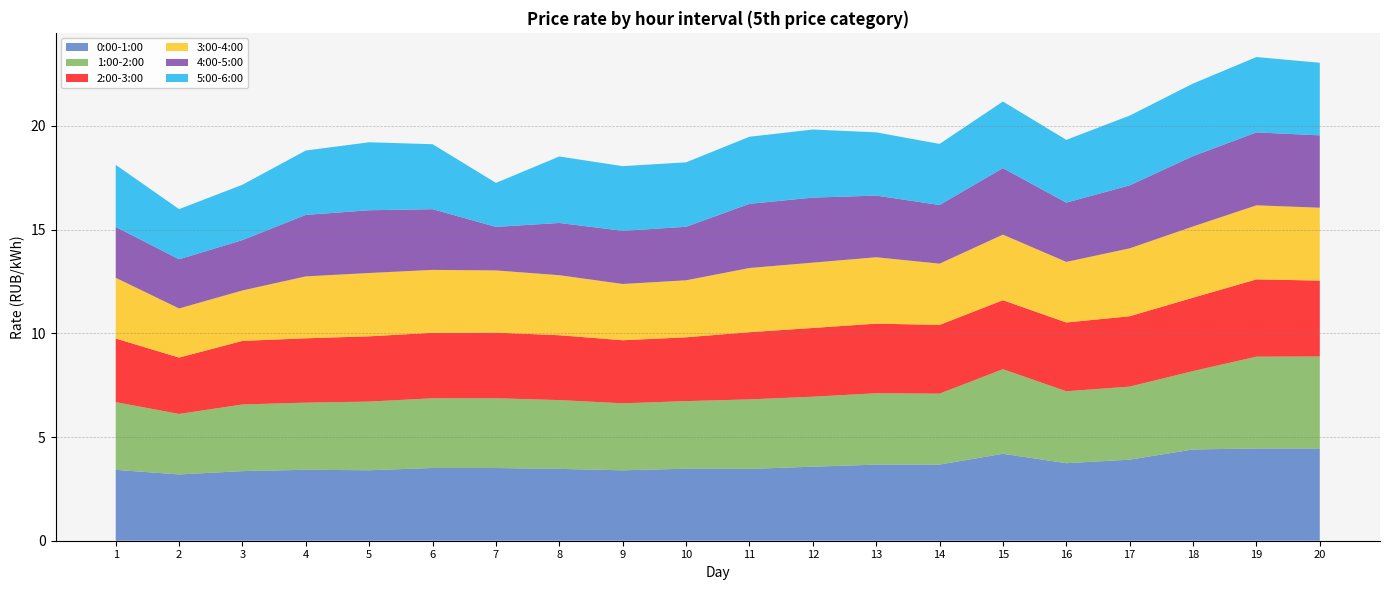

Reading left to right, extract all data points from this chart.

0:00-1:00: 3.4	3.2	3.4	3.4	3.4	3.5	3.5	3.5	3.4	3.5	3.5	3.6	3.7	3.7	4.2	3.7	3.9	4.4	4.4	4.5
1:00-2:00: 3.3	2.9	3.2	3.2	3.3	3.4	3.4	3.3	3.2	3.3	3.4	3.4	3.4	3.4	4.1	3.5	3.5	3.8	4.4	4.4
2:00-3:00: 3.1	2.7	3.1	3.1	3.1	3.2	3.2	3.1	3.0	3.1	3.2	3.3	3.4	3.3	3.3	3.3	3.4	3.5	3.7	3.7
3:00-4:00: 2.9	2.4	2.4	3.0	3.1	3.0	3.0	2.9	2.7	2.7	3.1	3.2	3.2	3.0	3.2	2.9	3.3	3.4	3.6	3.5
4:00-5:00: 2.5	2.4	2.4	3.0	3.0	2.9	2.1	2.5	2.6	2.6	3.1	3.1	3.0	2.8	3.2	2.9	3.0	3.4	3.5	3.5
5:00-6:00: 3.0	2.4	2.7	3.1	3.3	3.1	2.1	3.2	3.1	3.1	3.2	3.3	3.1	2.9	3.2	3.0	3.4	3.5	3.6	3.5